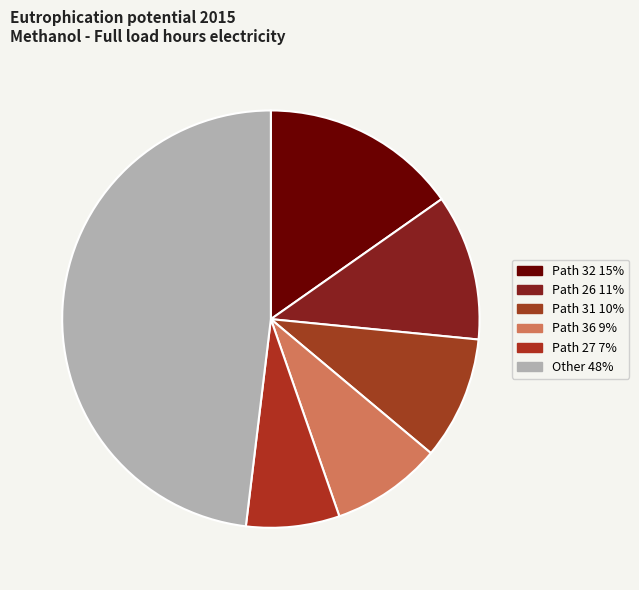

How many slices are in this pie chart?

6